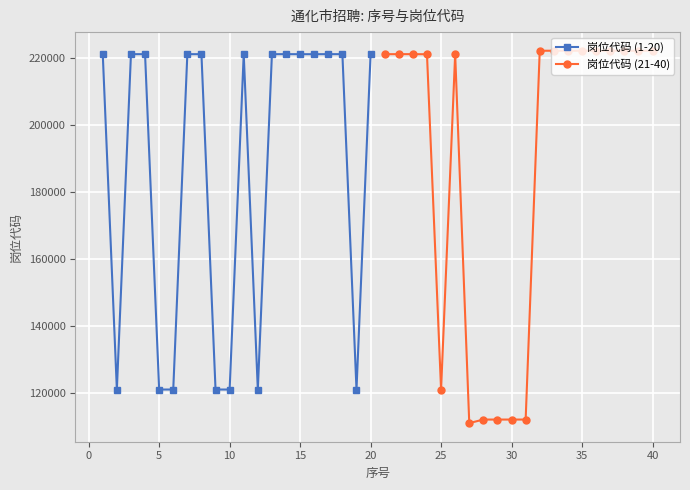

What is the maximum value for 岗位代码 (1-20)?

221040